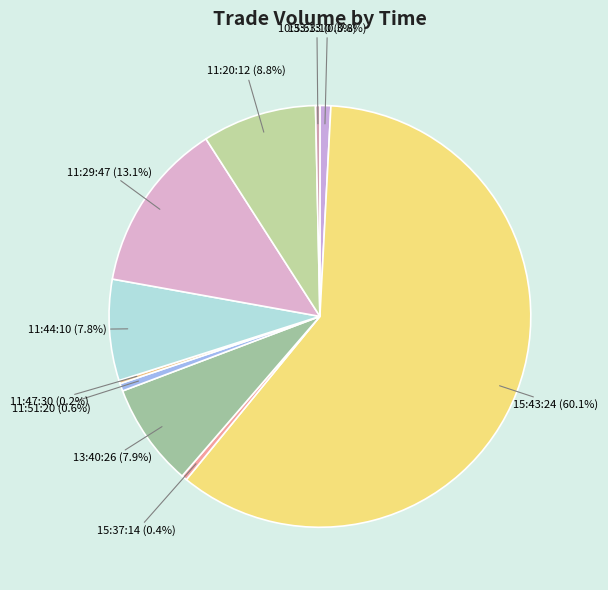

Which has a higher value, 13:40:26 or 15:43:24?

15:43:24